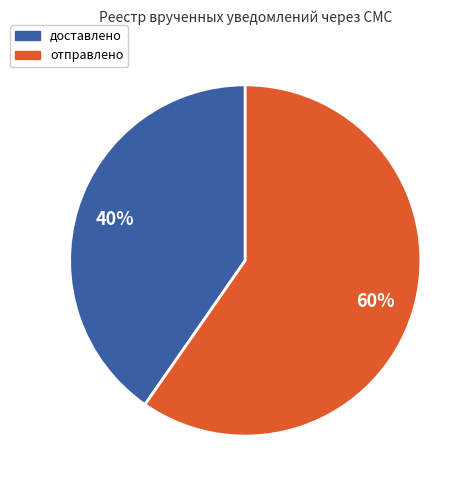

What is the smallest slice in the pie chart?

доставлено